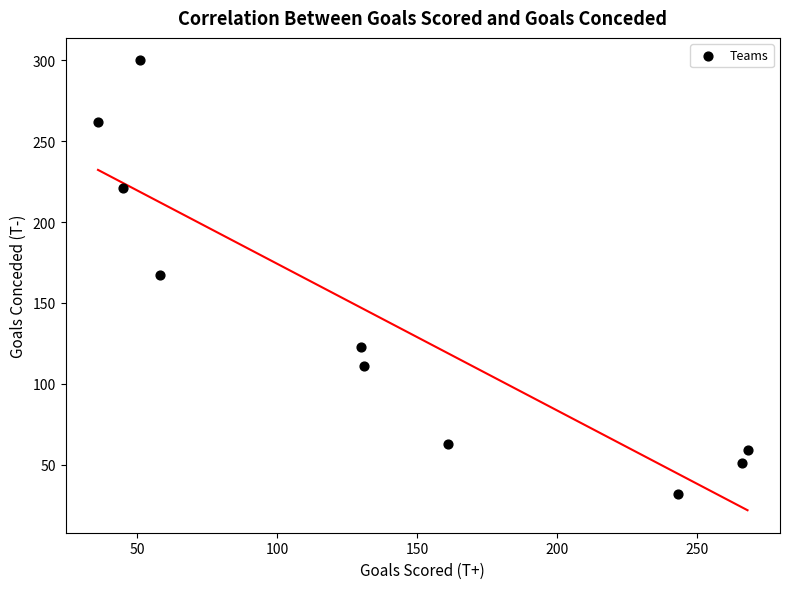

What is the range of Y values (max minus min)?

268